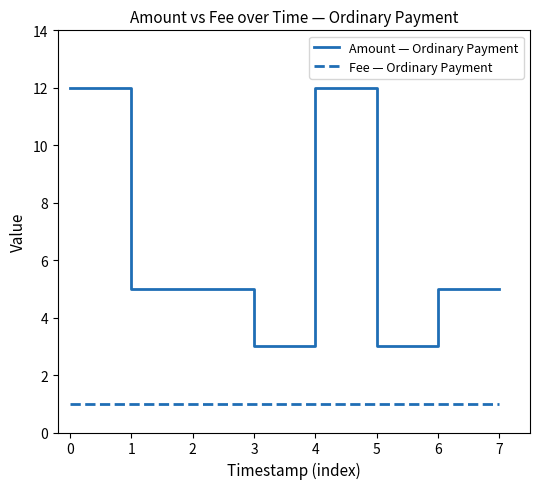

Does the chart display data point markers on the line(s)?

No